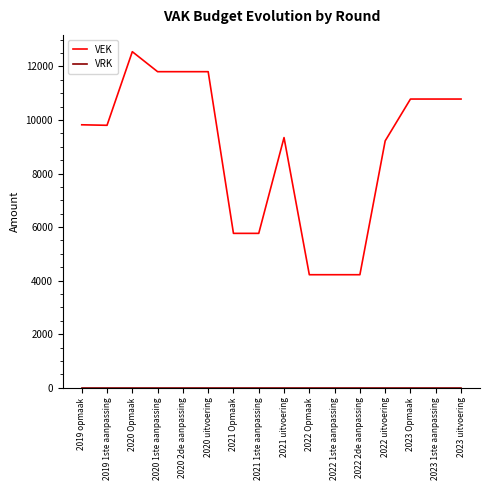

What position from the left is 2019 opmaak?

1